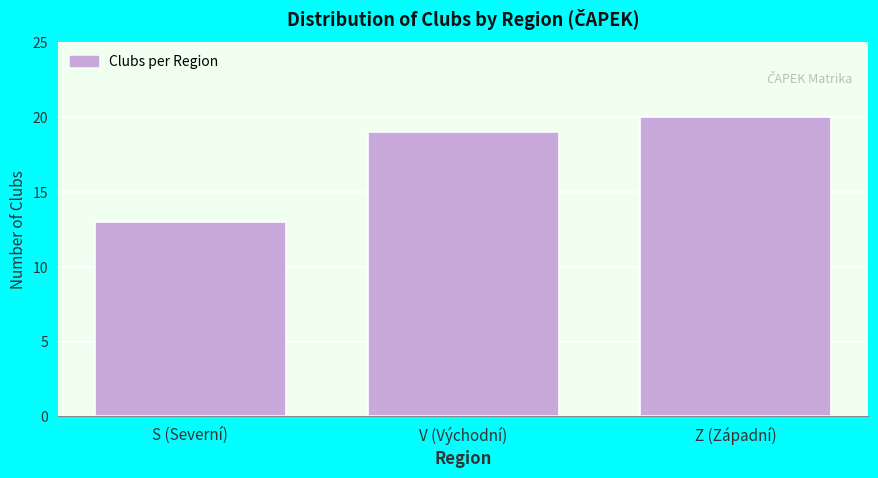

Reading left to right, what are all the values shown in this chart?

13	19	20